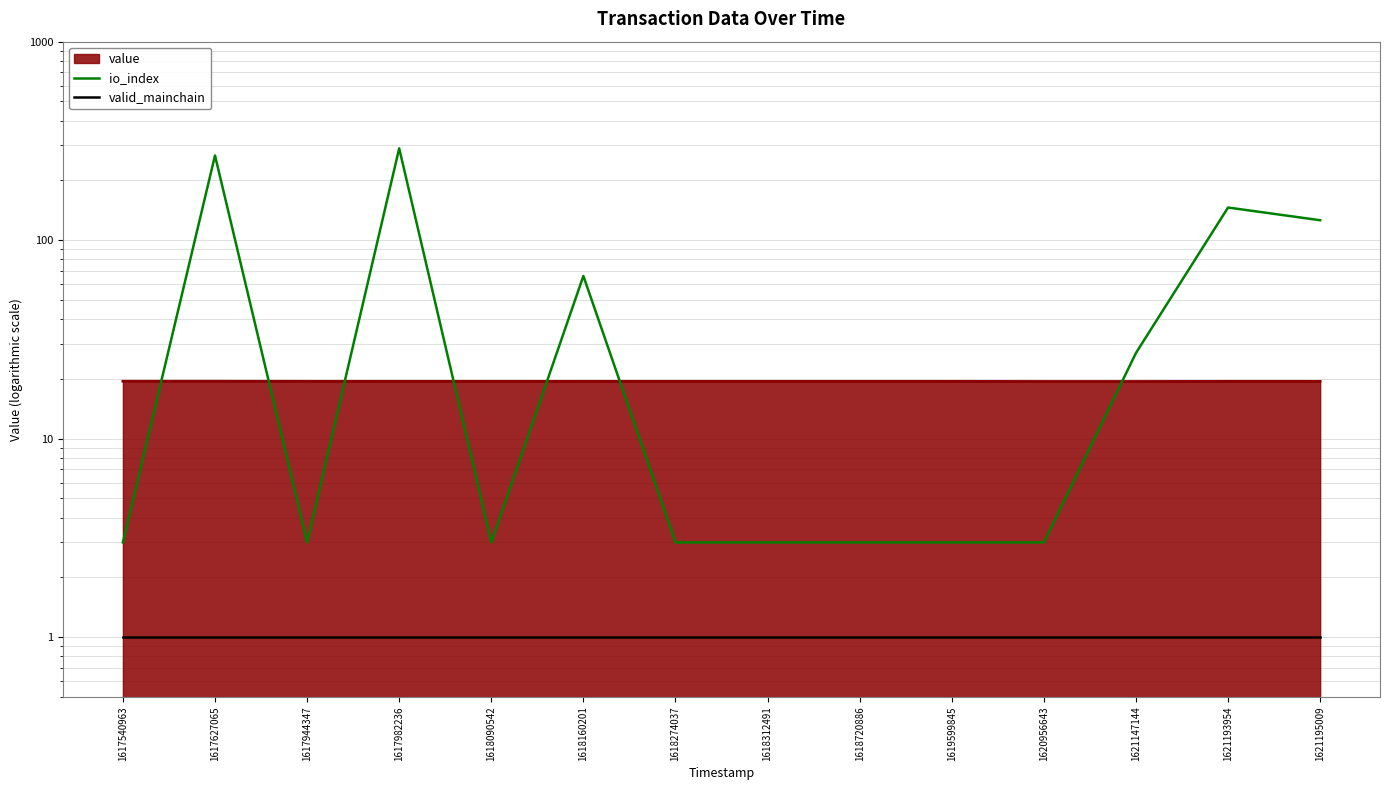

What is the difference between the second highest and second lowest values in the io_index series?

264